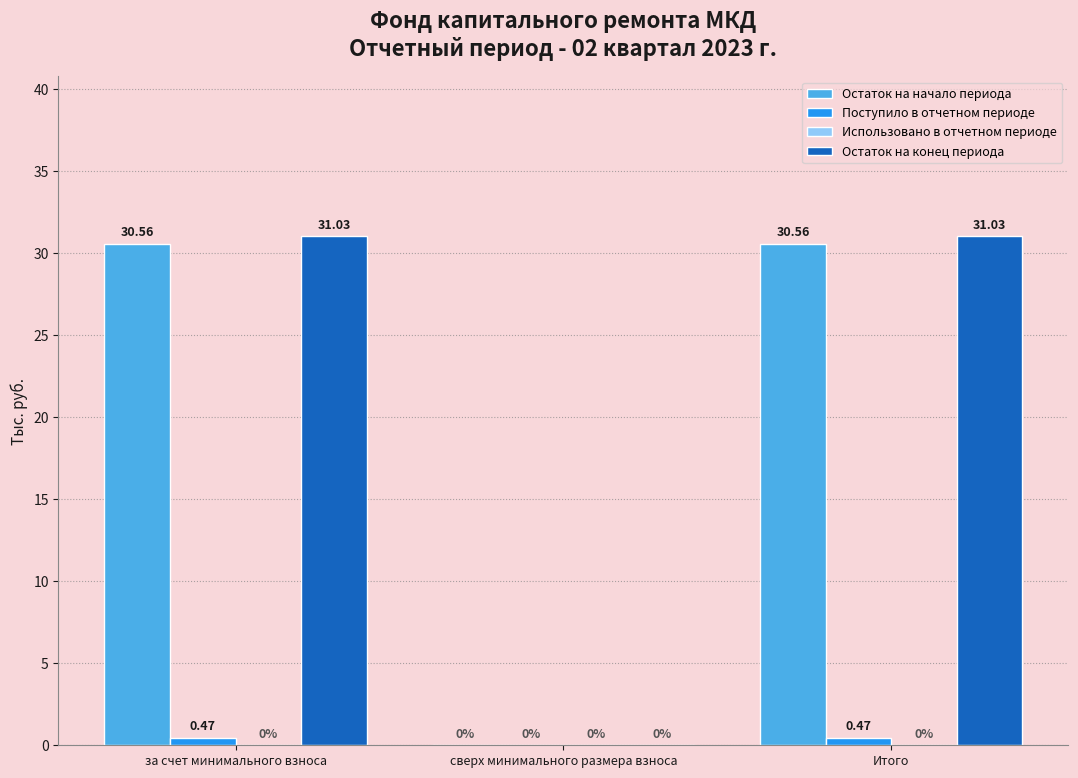

Which series changed the most between сверх минимального размера взноса and Итого?

Остаток на конец периода